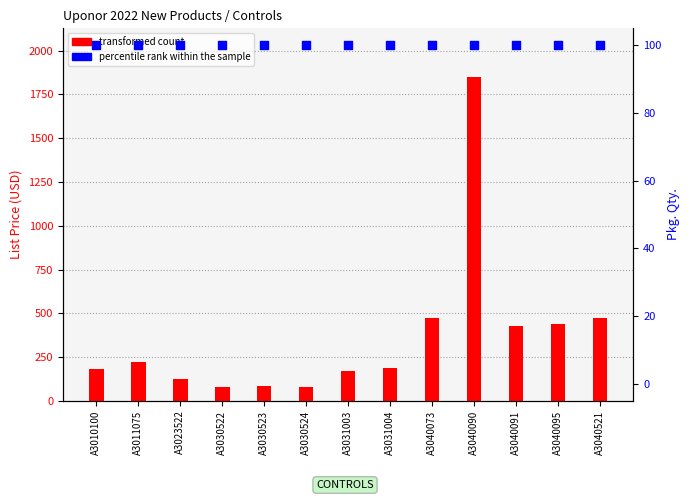

Which series has the largest total across all categories?

transformed count